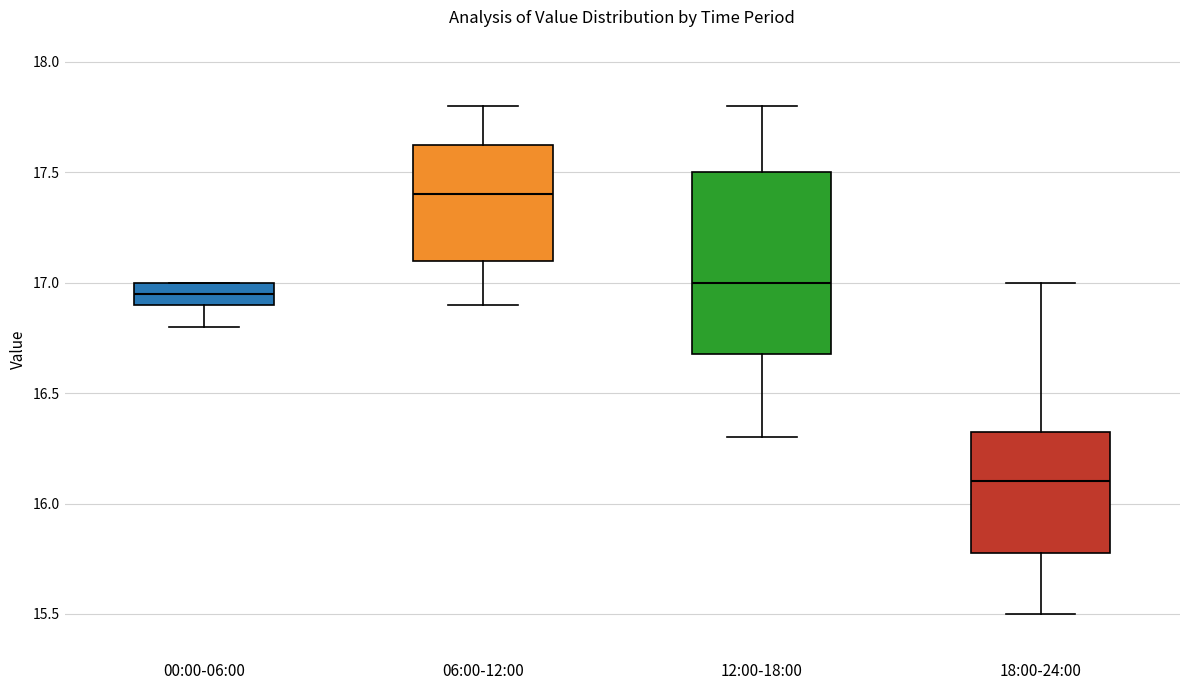

Which box is the tallest, from its lower edge to its upper edge?

12:00-18:00